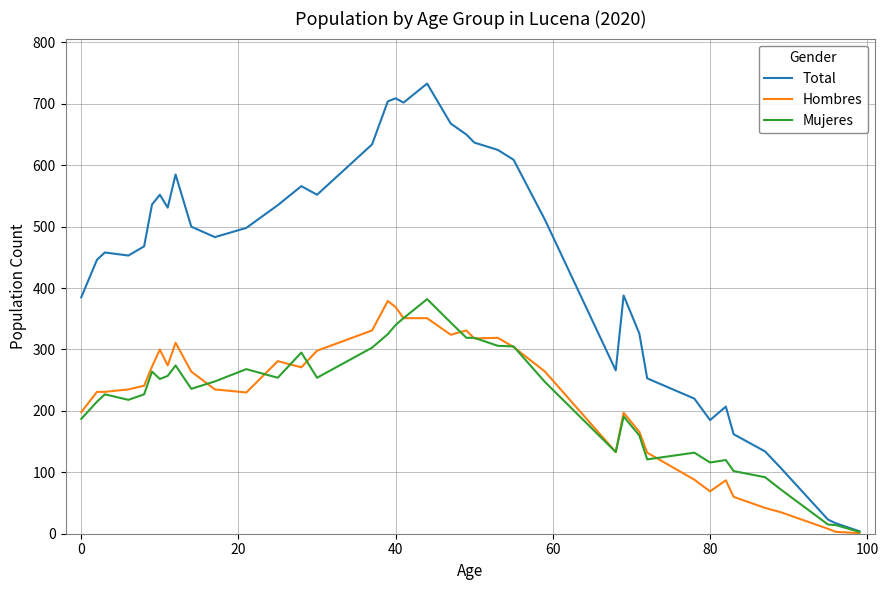

Which series has the widest spread of values?

Total